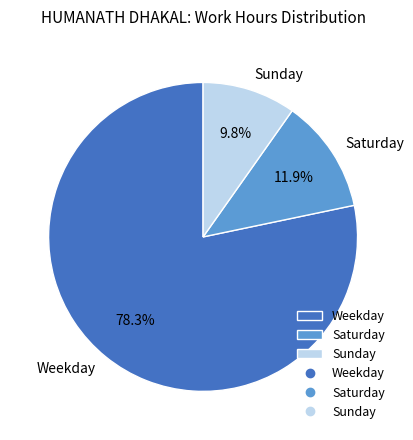

Which has a higher value, Weekday or Sunday?

Weekday